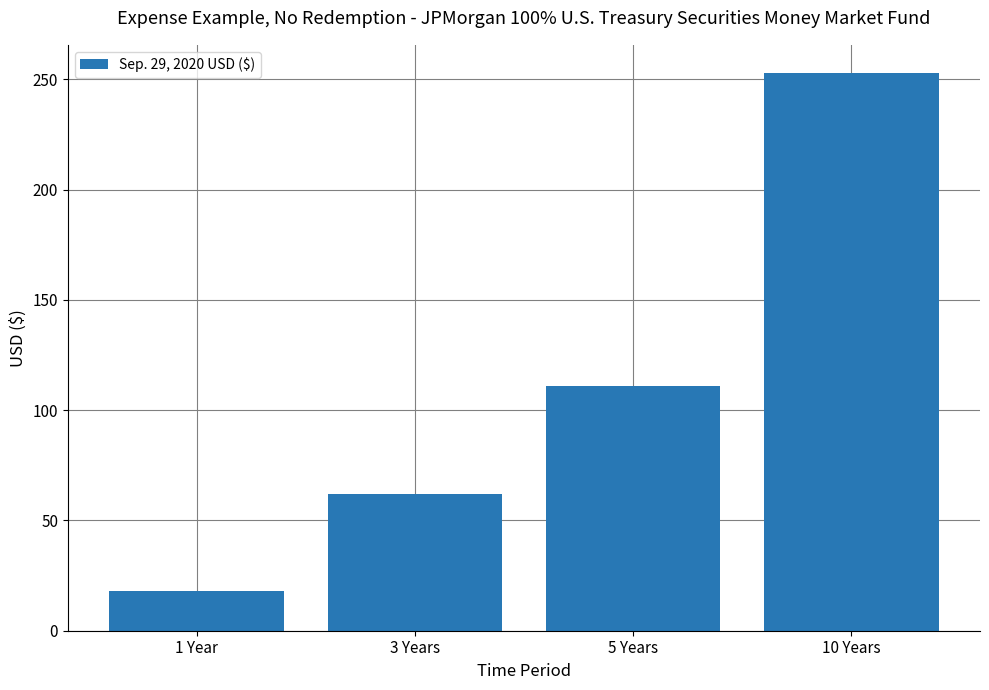

Reading left to right, transcribe all the data shown in this chart.

18	62	111	253